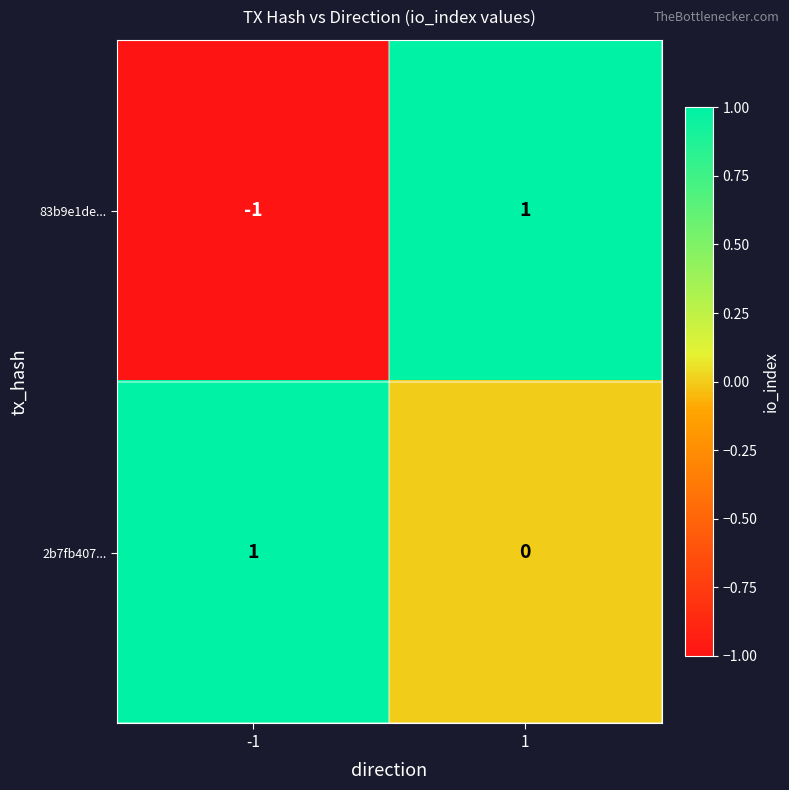

Rank the series at 1 from highest to lowest value.

83b9e1de..., 2b7fb407...